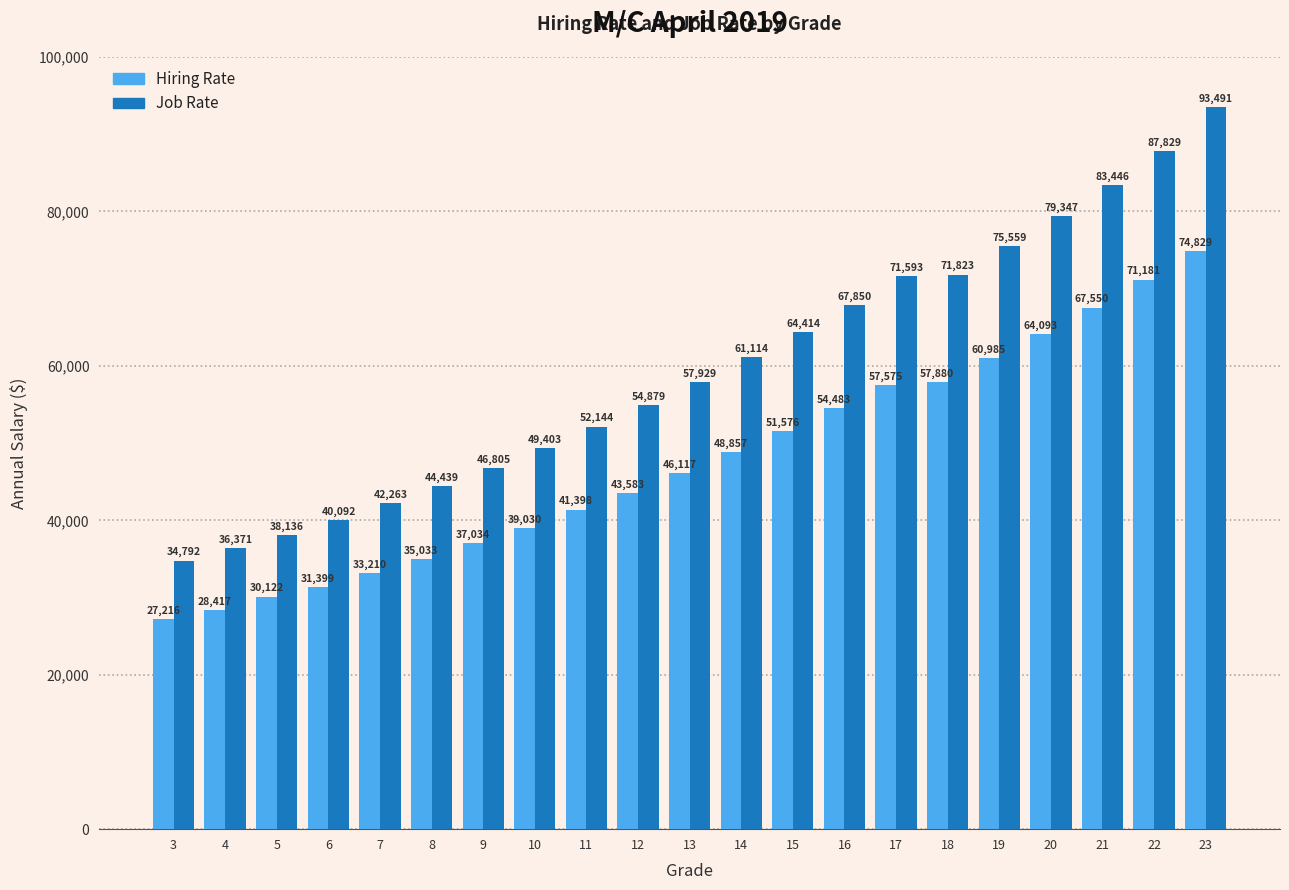

How many bars are there in total?

42